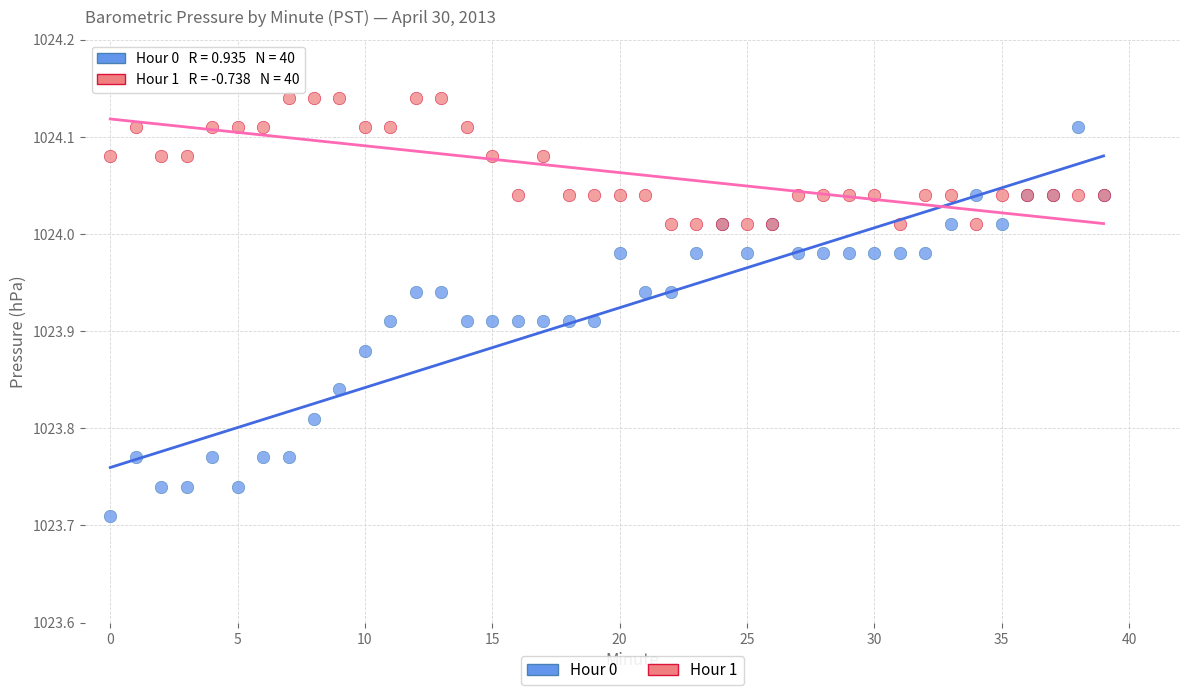

What are all the series names shown in the legend?

Hour 0, Hour 1